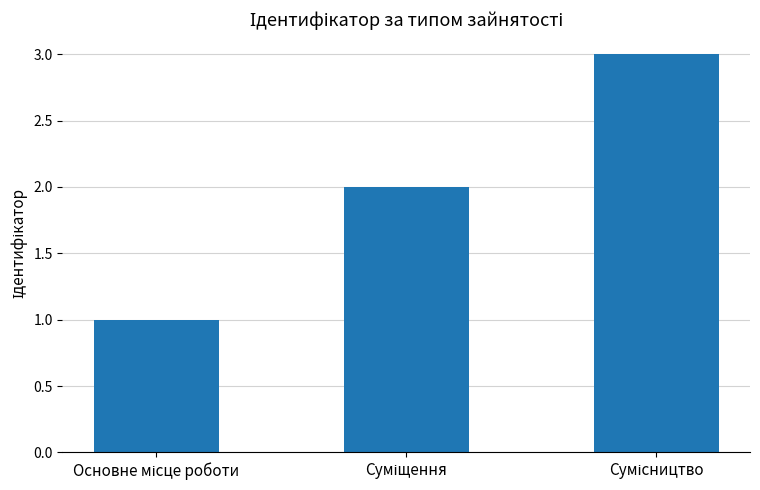

What is the sum of all values?

6